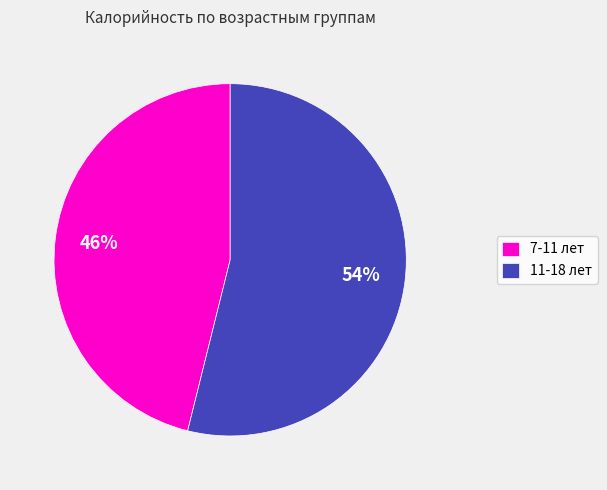

To the nearest percent, what percentage of the pie is 11-18 лет?

54%